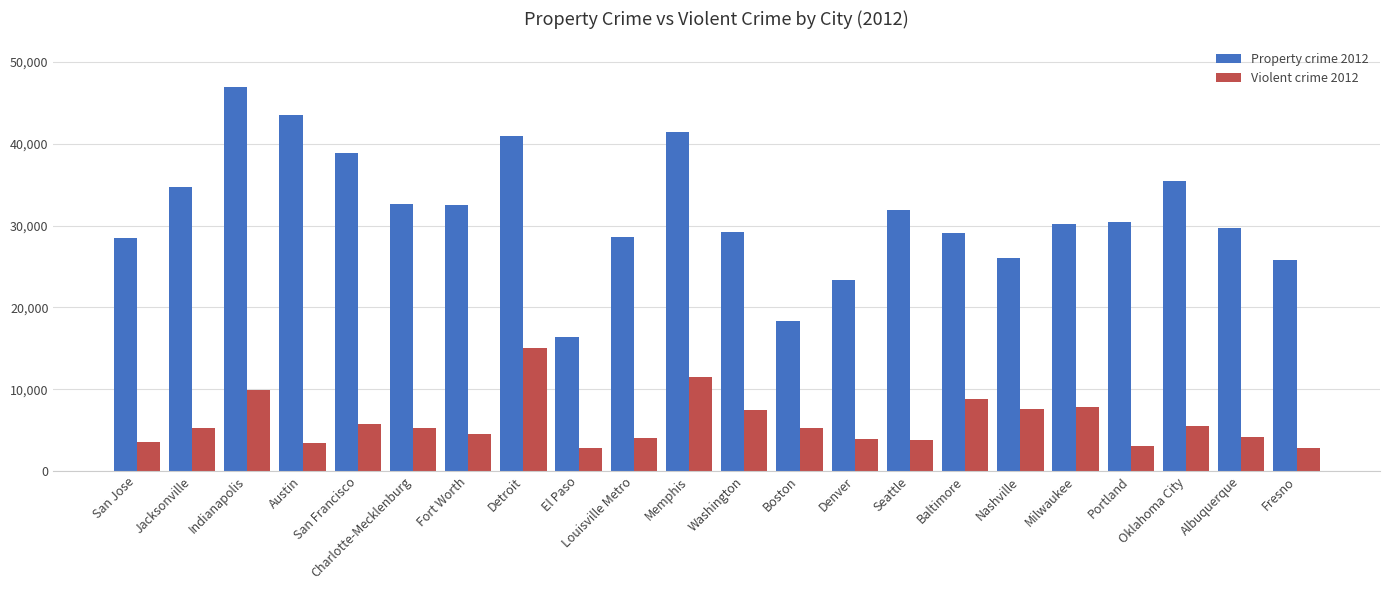

At which category is the sum across all series the highest?

Indianapolis